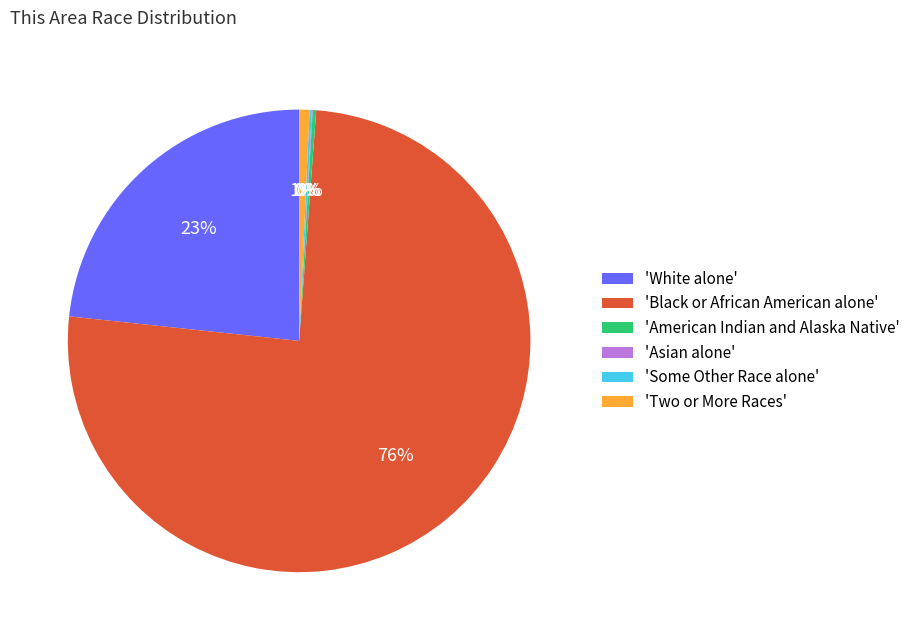

Is there any slice that represents more than half of the pie?

Yes